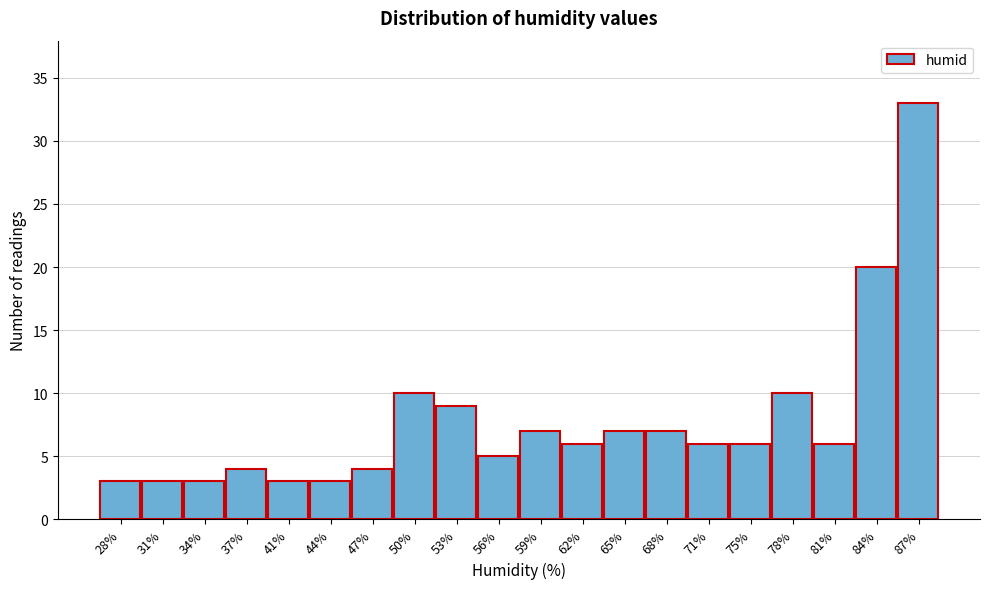

Reading right to left, list all the values displayed in this chart.

87%=33	84%=20	81%=6	78%=10	75%=6	71%=6	68%=7	65%=7	62%=6	59%=7	56%=5	53%=9	50%=10	47%=4	44%=3	41%=3	37%=4	34%=3	31%=3	28%=3